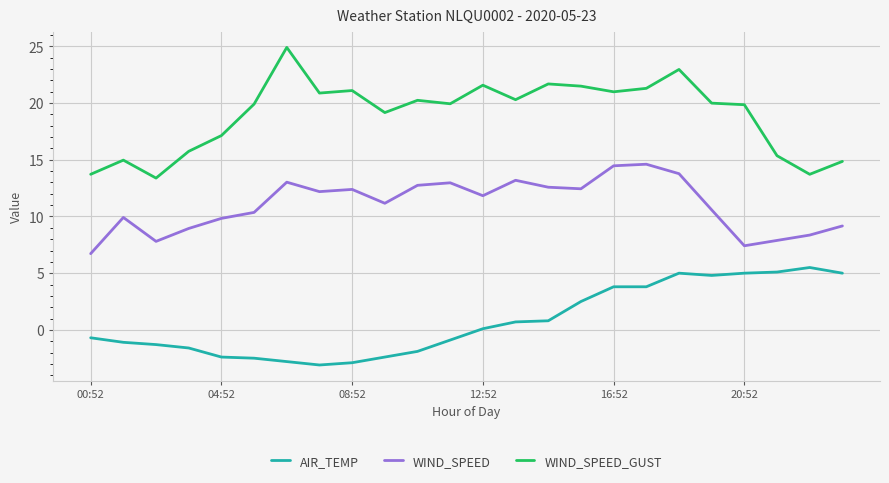

Which series has the largest range (max minus min)?

WIND_SPEED_GUST